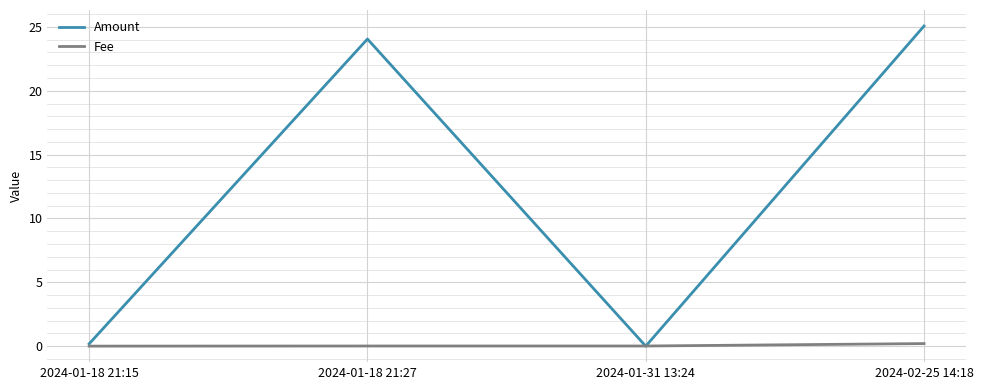

List the series in order of their overall mean, lowest first.

Fee, Amount